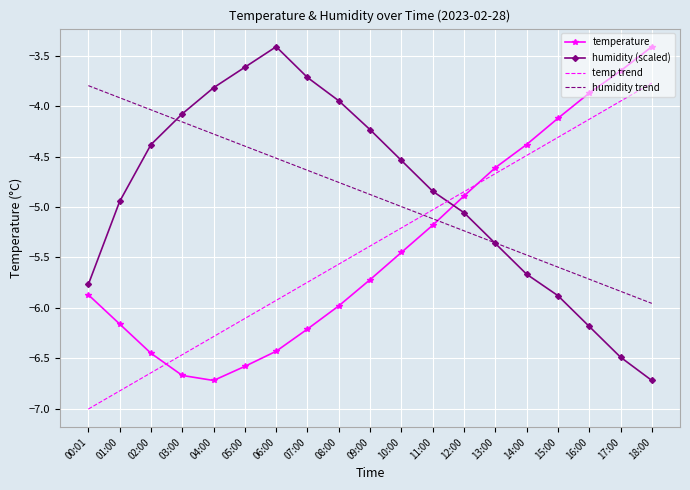

What is the spread (max minus min) of values at 09:00?

1.5